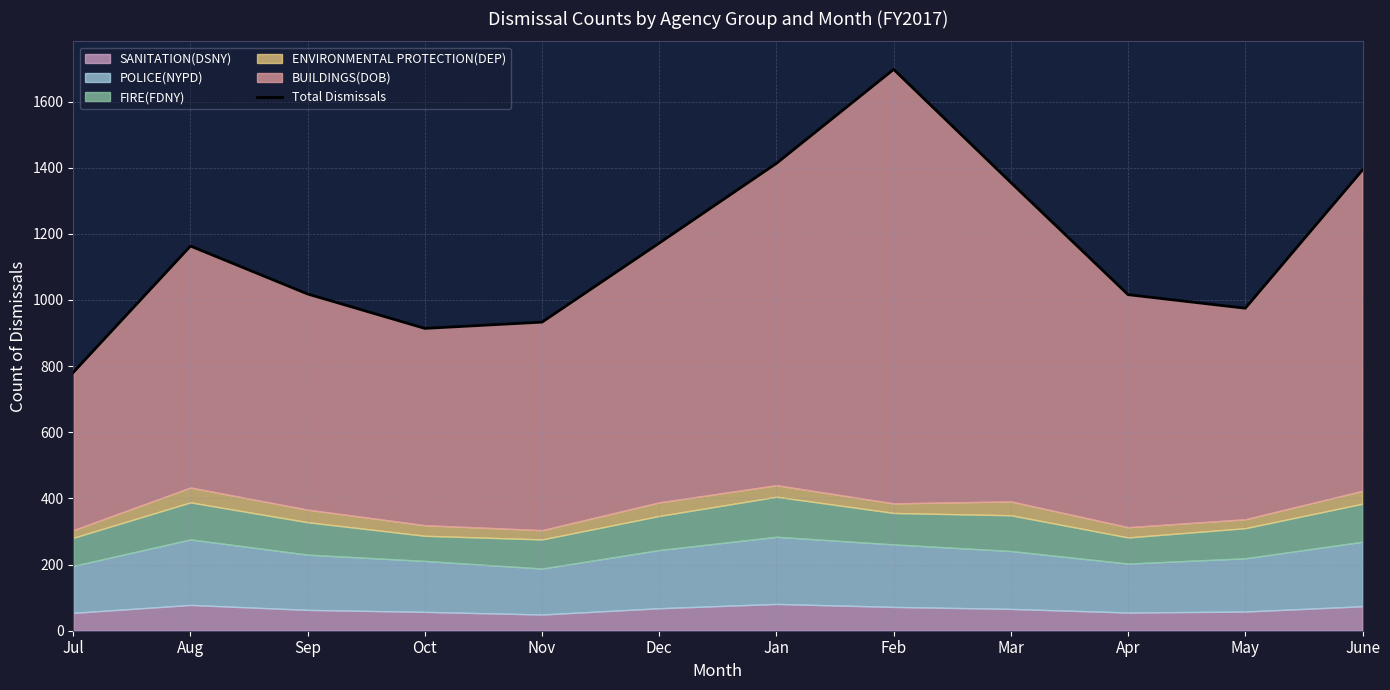

Rank the categories by value from highest to lowest.

Feb, Jan, June, Mar, Dec, Aug, Sep, Apr, May, Nov, Oct, Jul